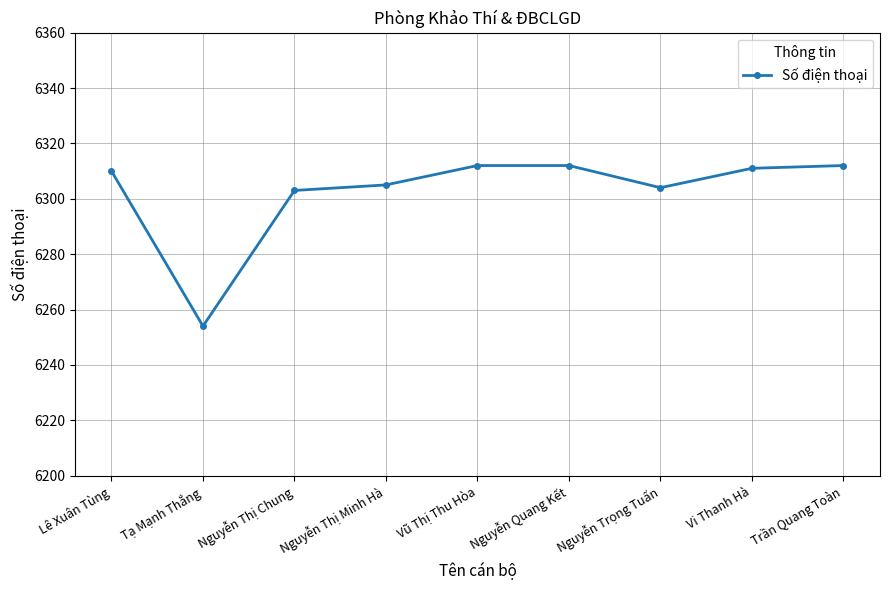

How many lines are shown in the chart?

1